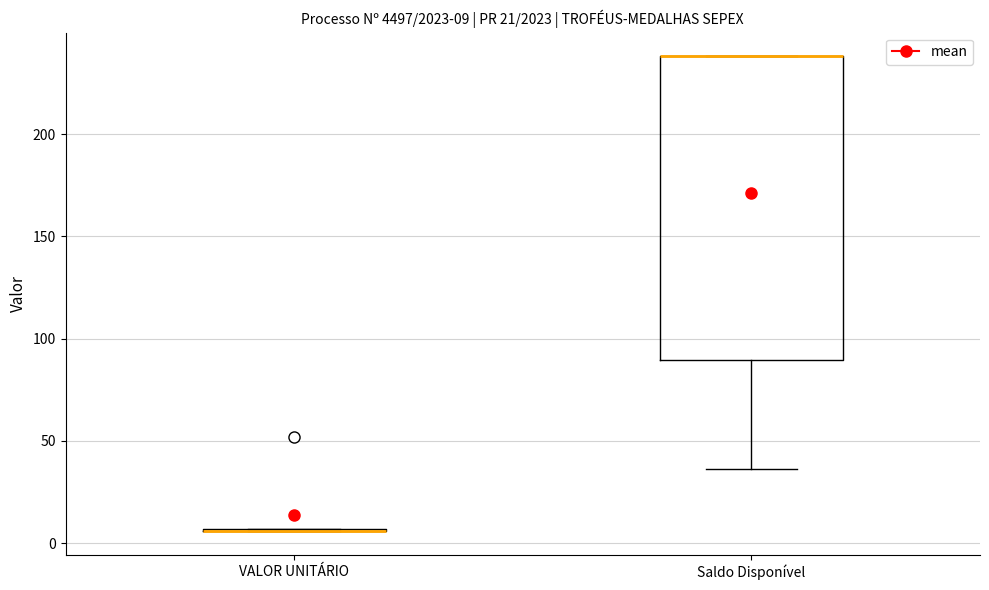

Which box is the tallest, from its lower edge to its upper edge?

Saldo Disponível